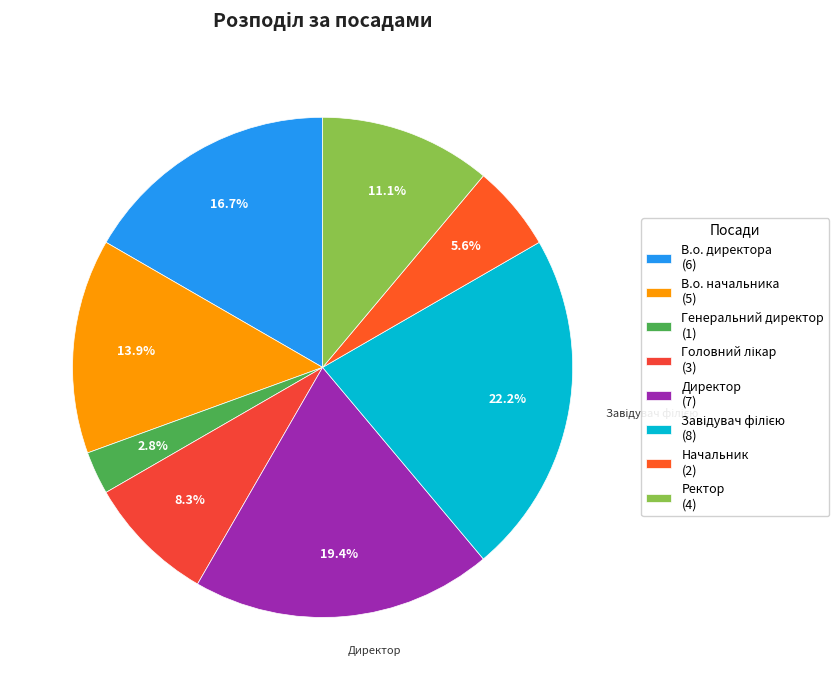

The Завідувач філією slice represents 15% of the pie. True or false?

False